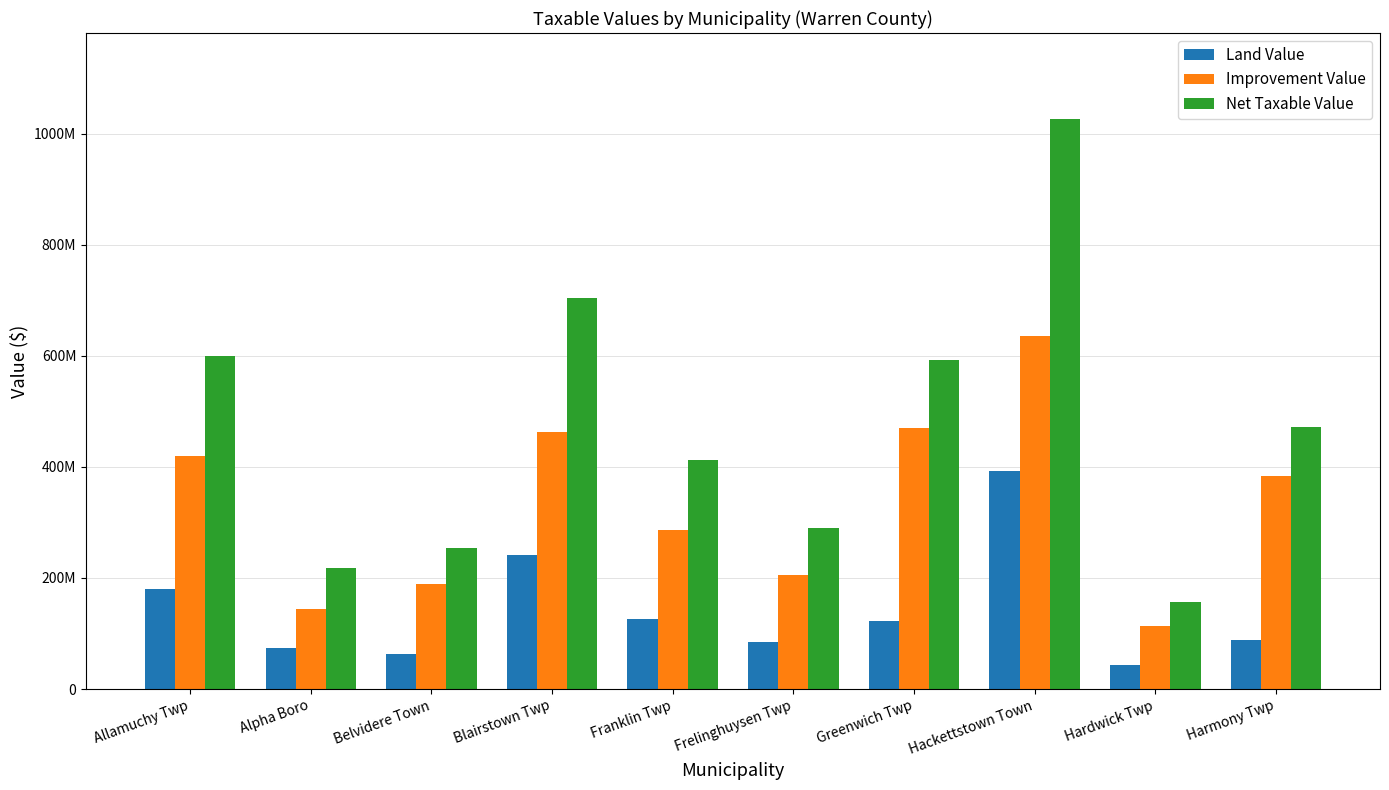

Are the bars grouped side by side (vs. stacked)?

Yes